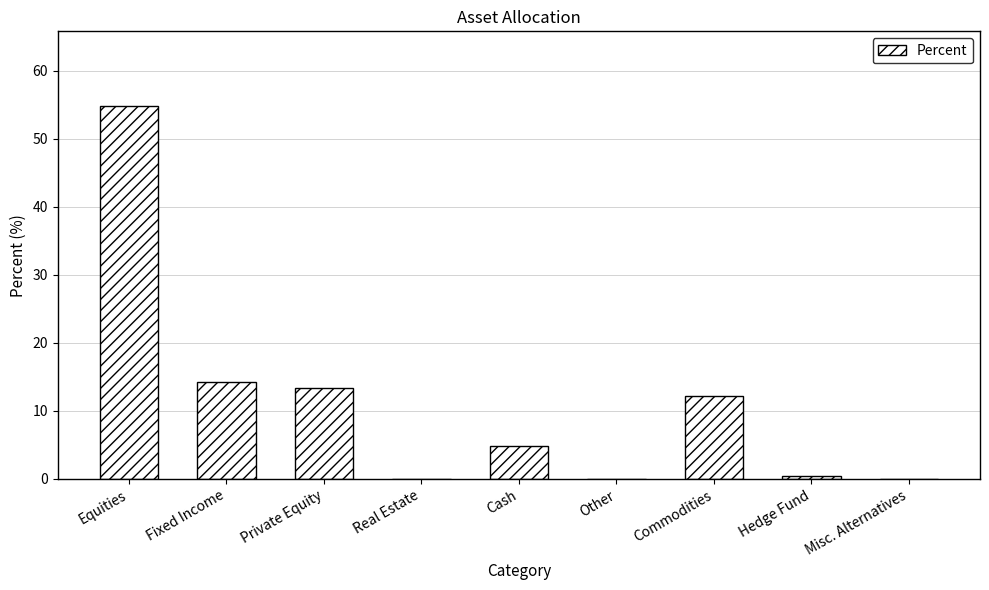

What is the average value?

11.1